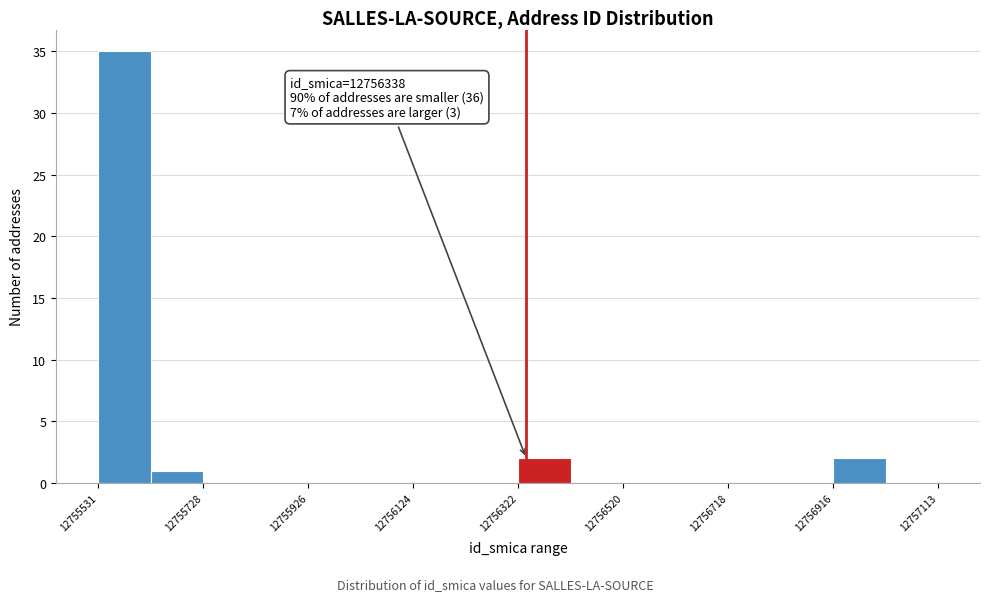

Over which range of the x-axis is the bar tallest?

12755540 to 12755620